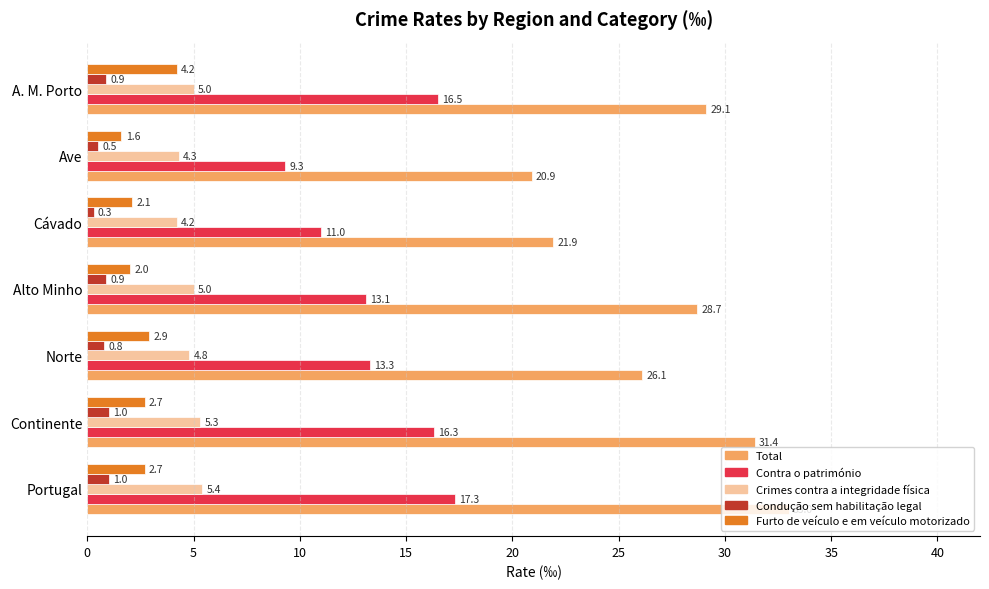

What is the sum of all Furto de veículo e em veículo motorizado values?

18.2